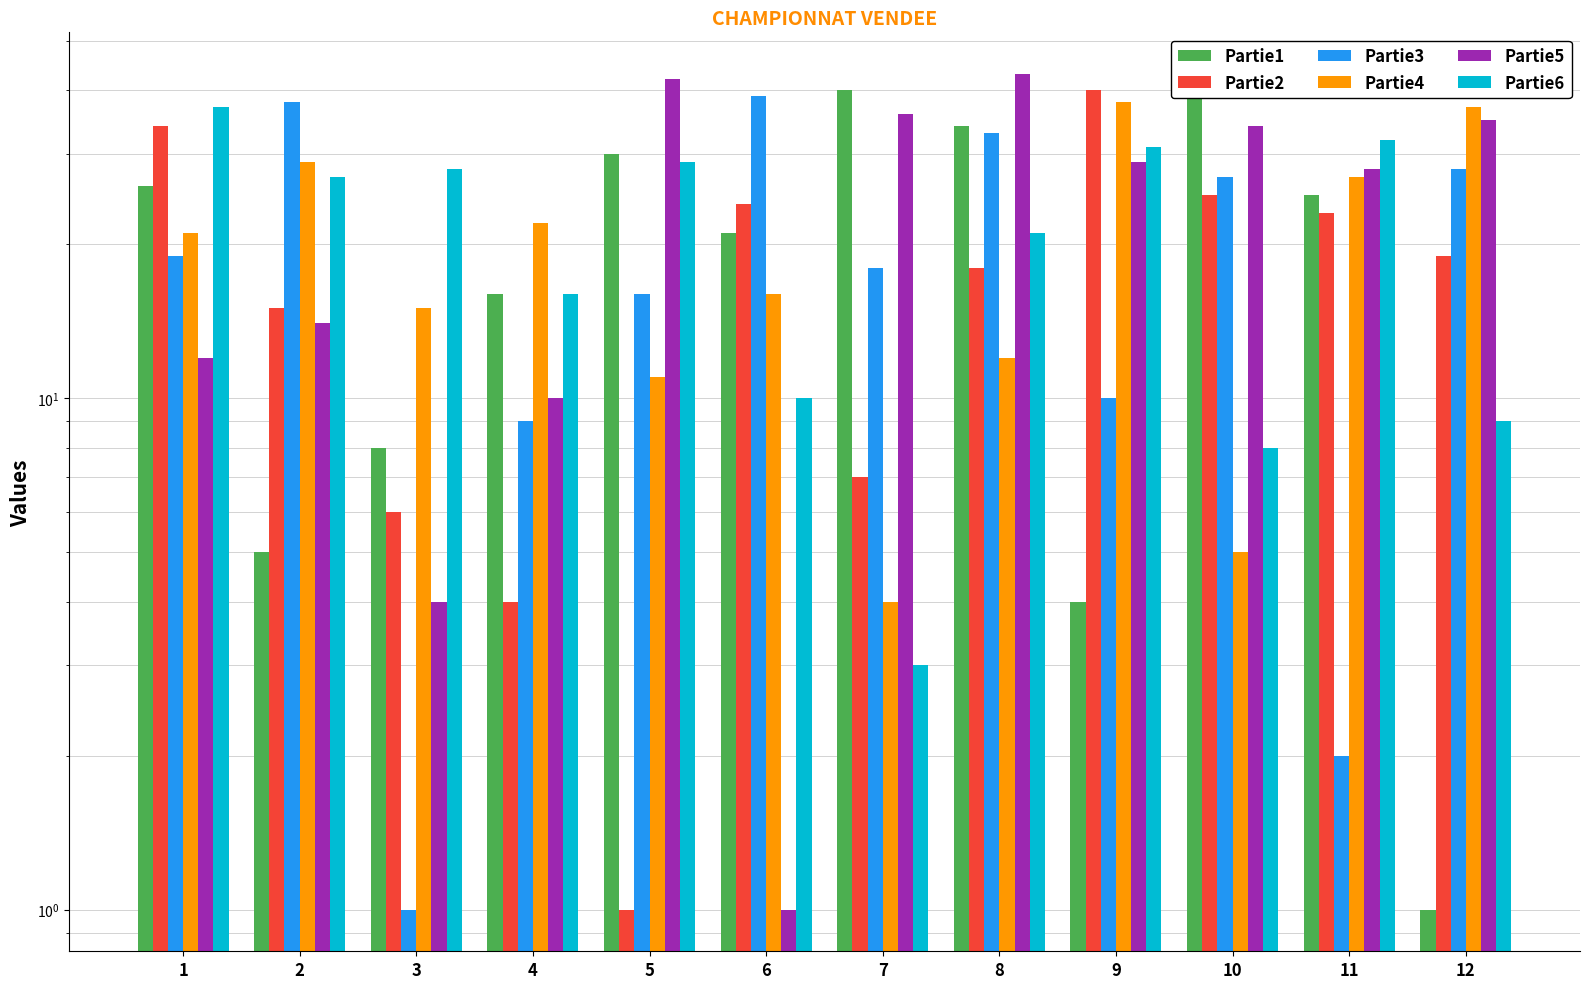

Reading left to right, extract all data points from this chart.

Partie1: 26	5	8	16	30	21	40	34	4	39	25	1
Partie2: 34	15	6	4	1	24	7	18	40	25	23	19
Partie3: 19	38	1	9	16	39	18	33	10	27	2	28
Partie4: 21	29	15	22	11	16	4	12	38	5	27	37
Partie5: 12	14	4	10	42	1	36	43	29	34	28	35
Partie6: 37	27	28	16	29	10	3	21	31	8	32	9